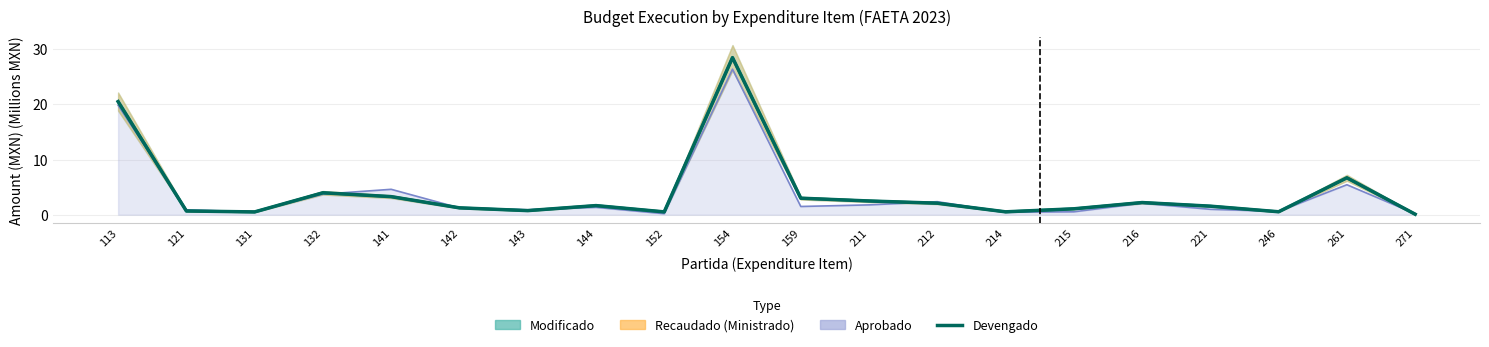

Approximately how many times larger is the value at 121 compared to 144?

0.4